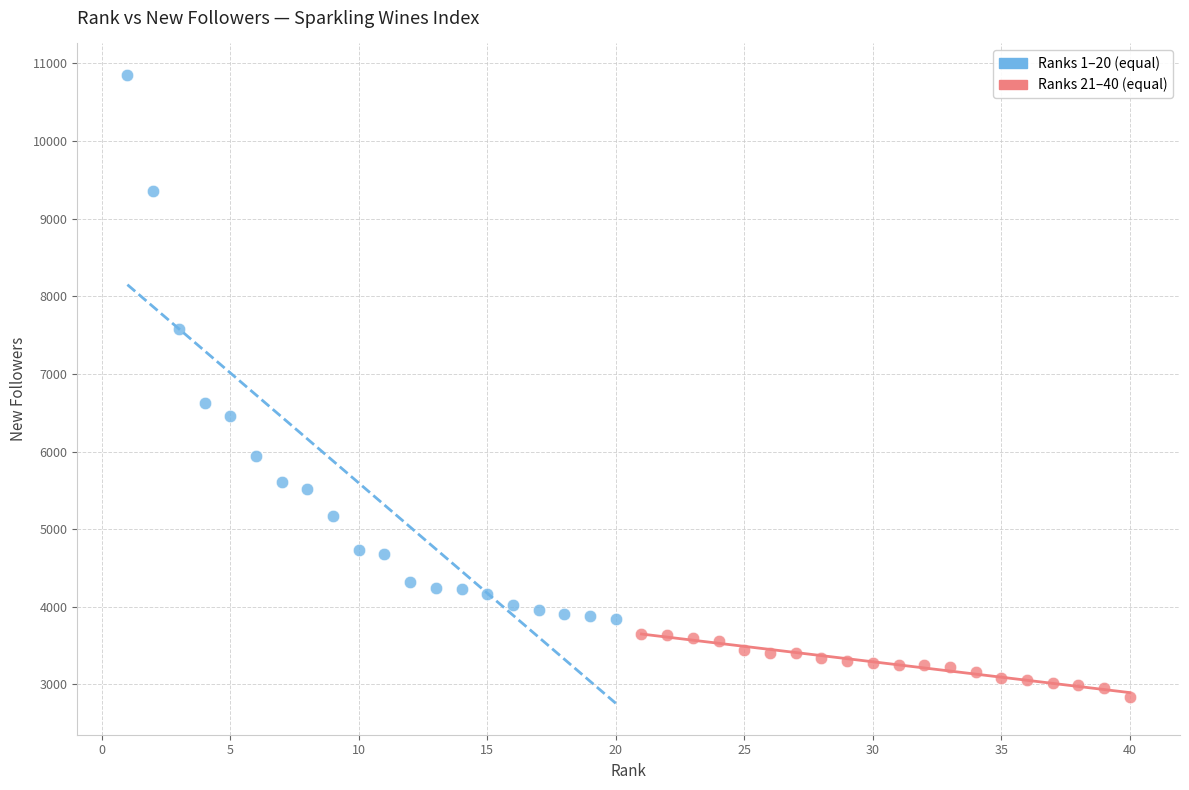

Which series reaches the minimum Y coordinate?

Ranks 21–40 (equal)